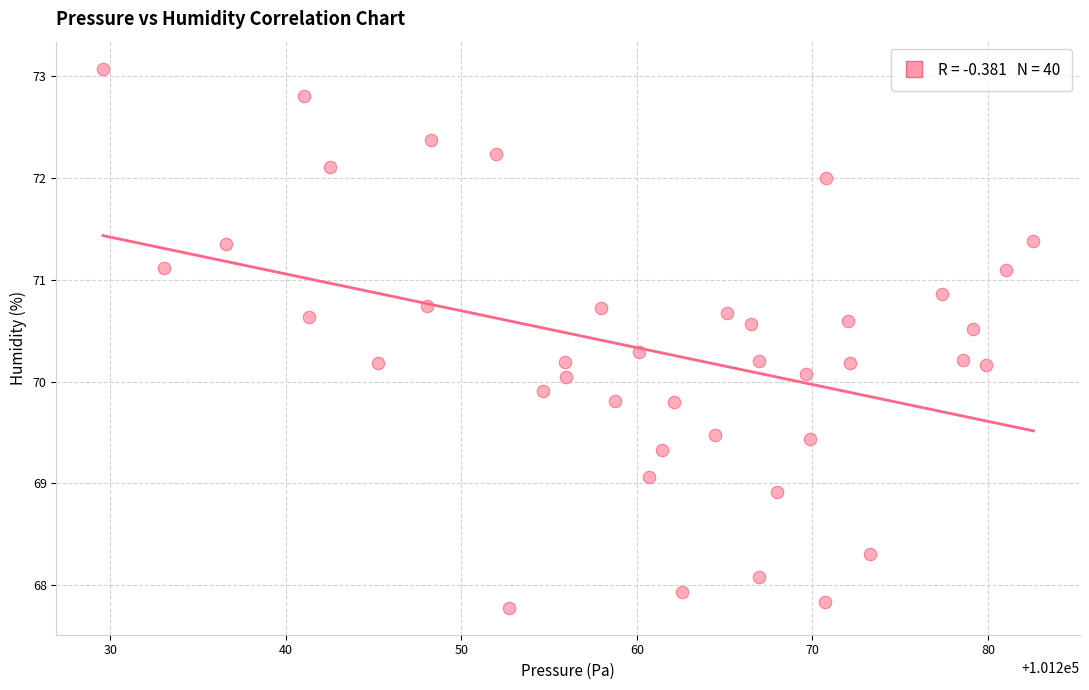

What is the range of X values (max minus min)?

53.0